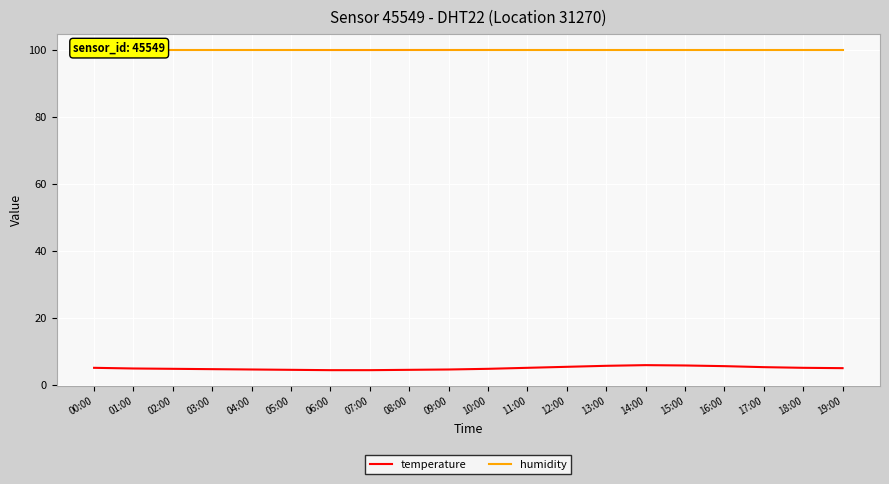

What position from the right is 09:00?

11